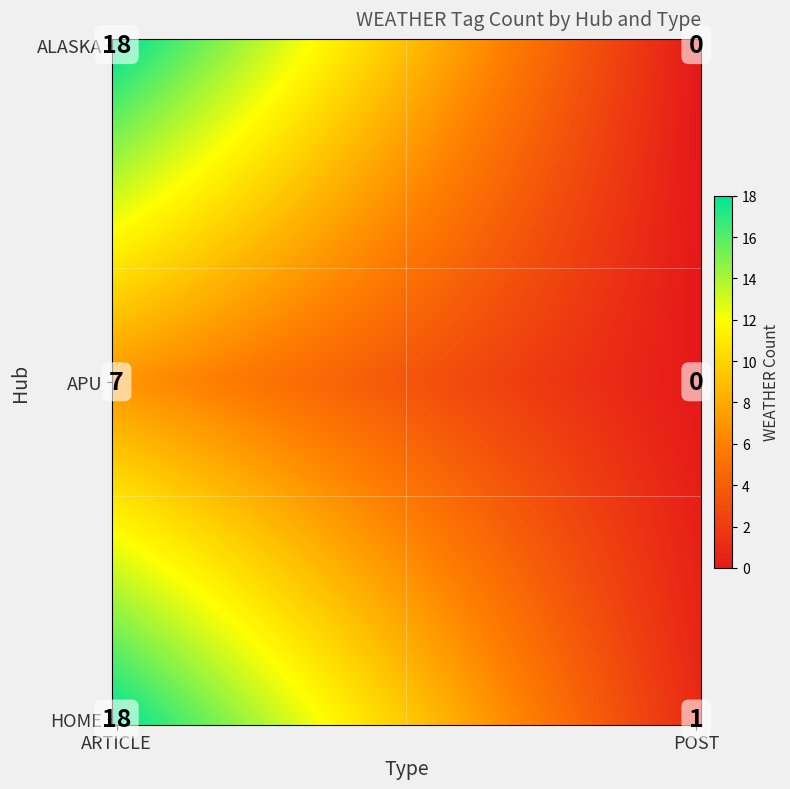

Reading left to right, extract all data points from this chart.

18	0	7	0	18	1